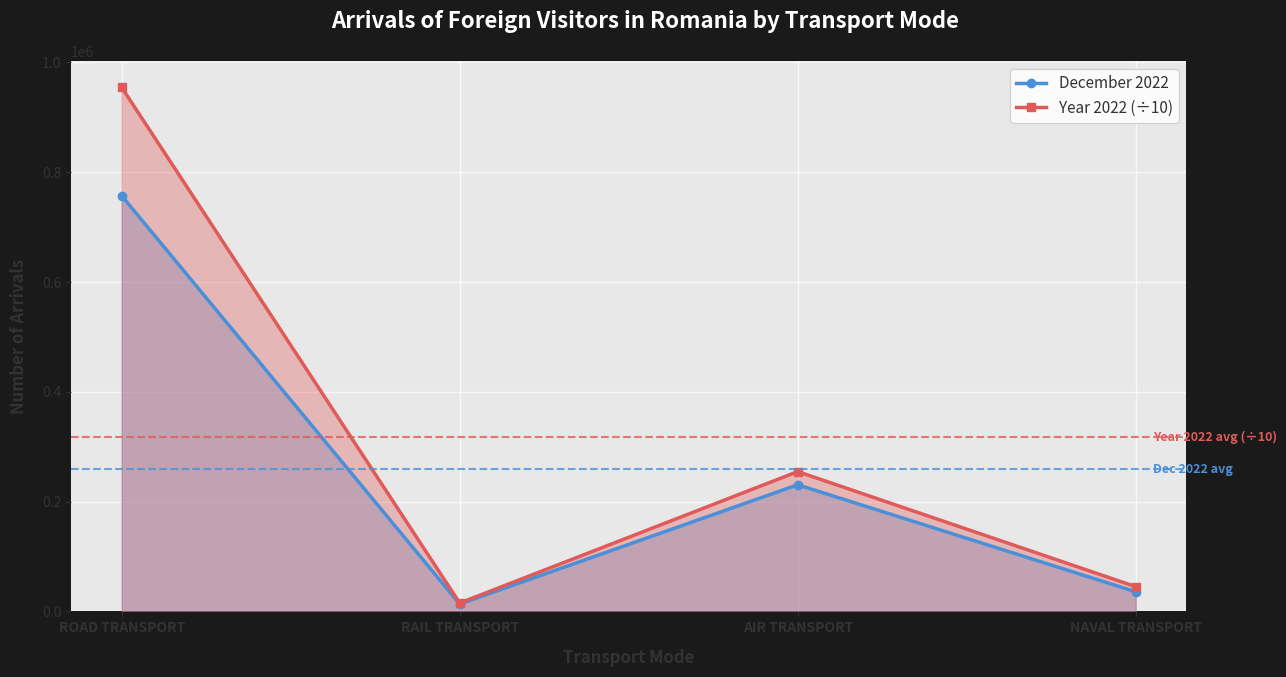

What position from the right is RAIL TRANSPORT?

3